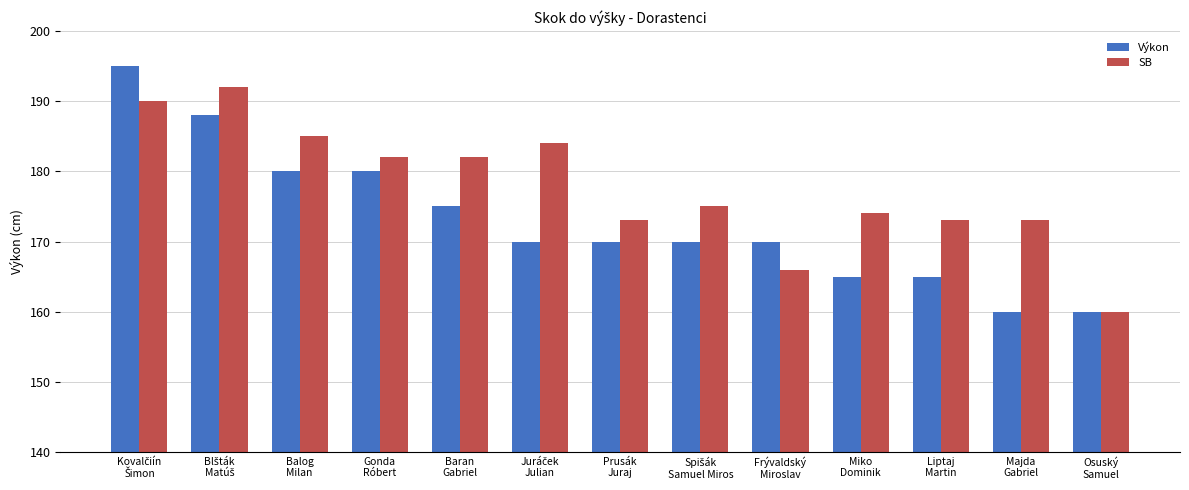

Reading left to right, list all the values displayed in this chart.

Výkon: 195	188	180	180	175	170	170	170	170	165	165	160	160
SB: 190	192	185	182	182	184	173	175	166	174	173	173	160